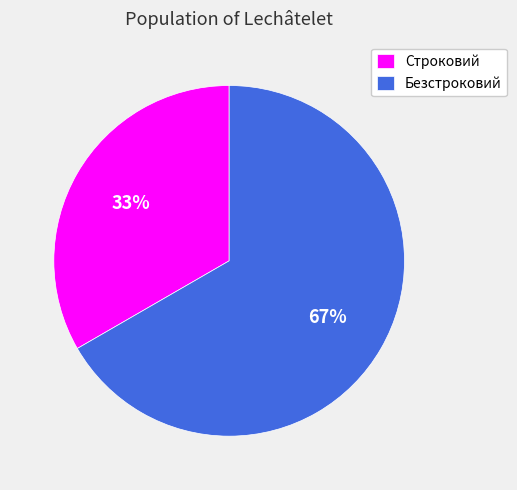

The Безстроковий slice represents 67% of the pie. True or false?

True